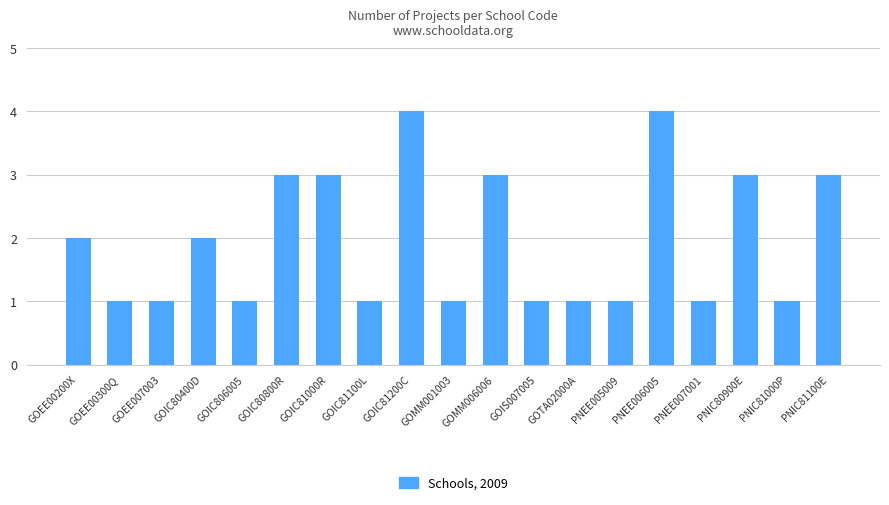

What is the difference between the second highest and minimum values?

3